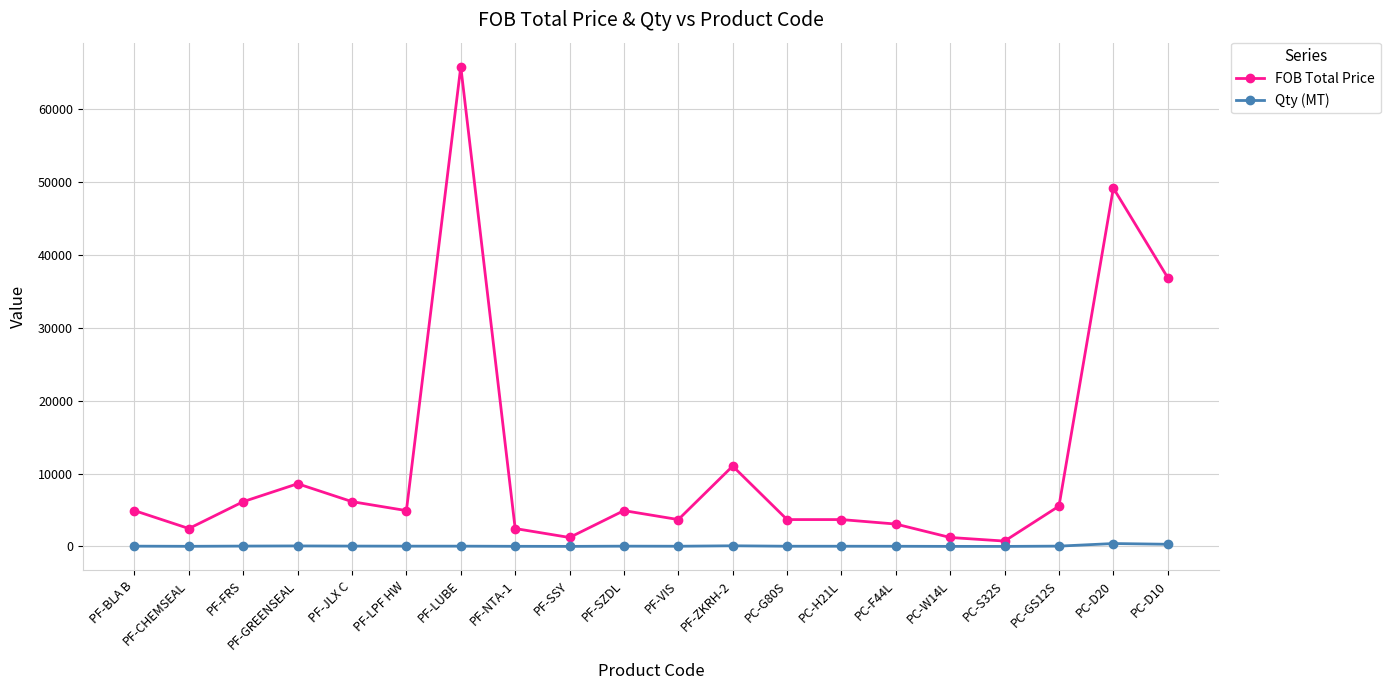

What is the approximate value of Qty (MT) at PF-BLA B?

40.0